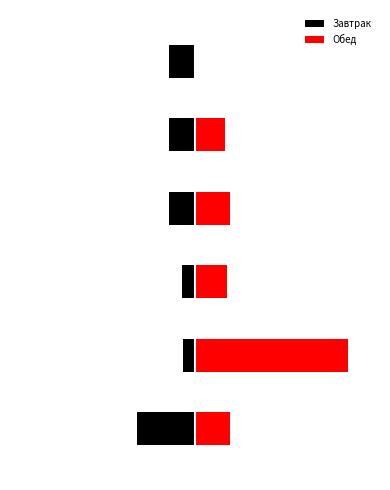

List the labels in order of Обед value, largest first.

1, 3, 0, 2, 4, 5